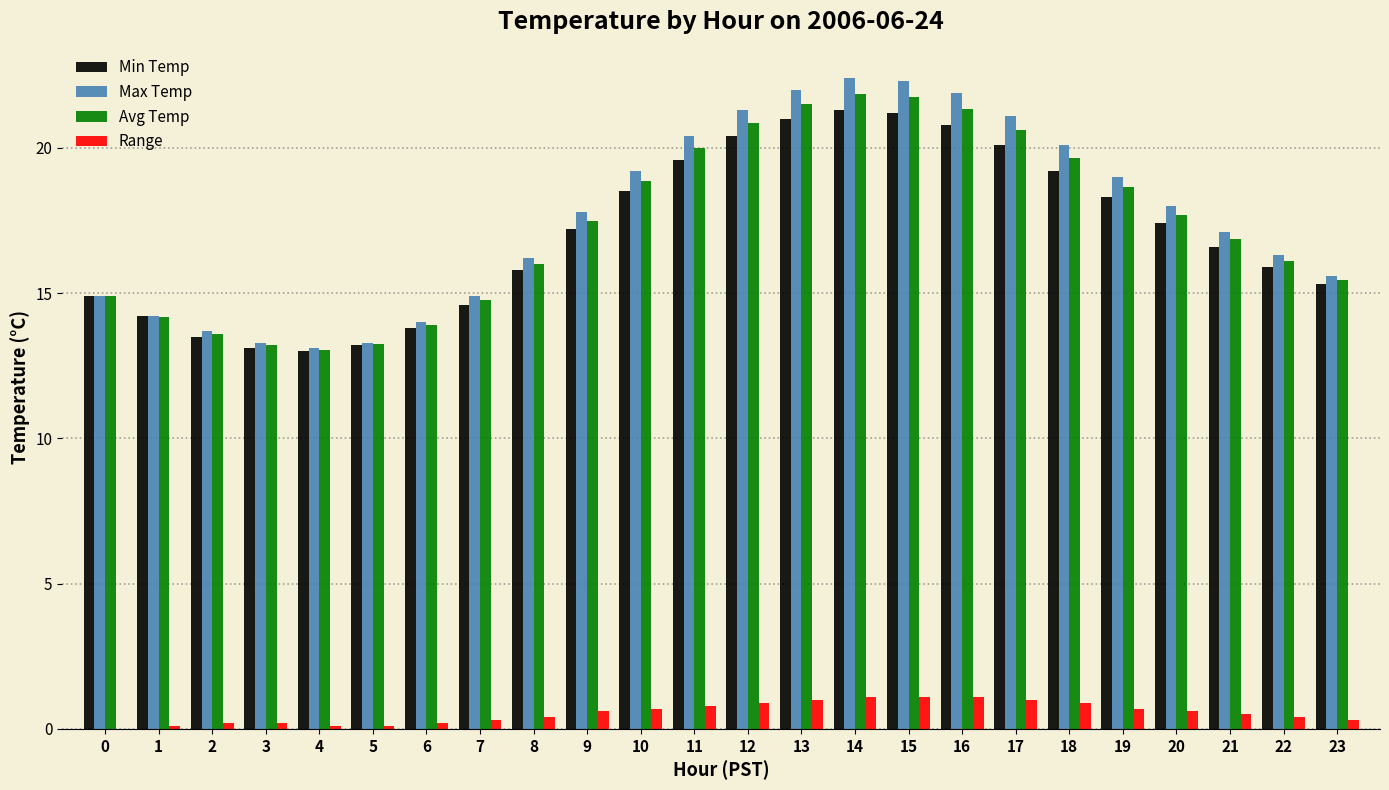

Which series has the widest spread of values?

Max Temp